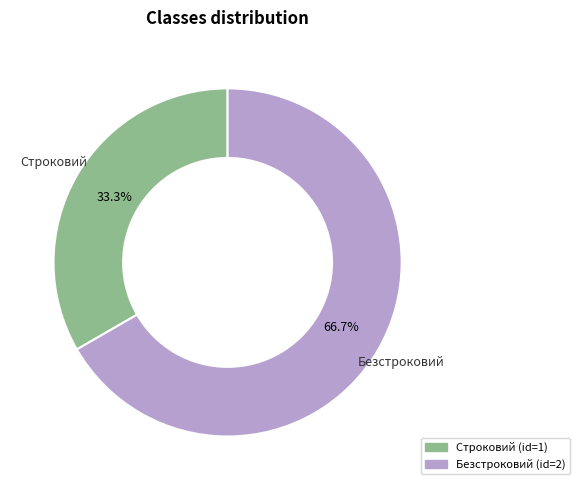

What portion of the pie excludes Строковий?

66.7%